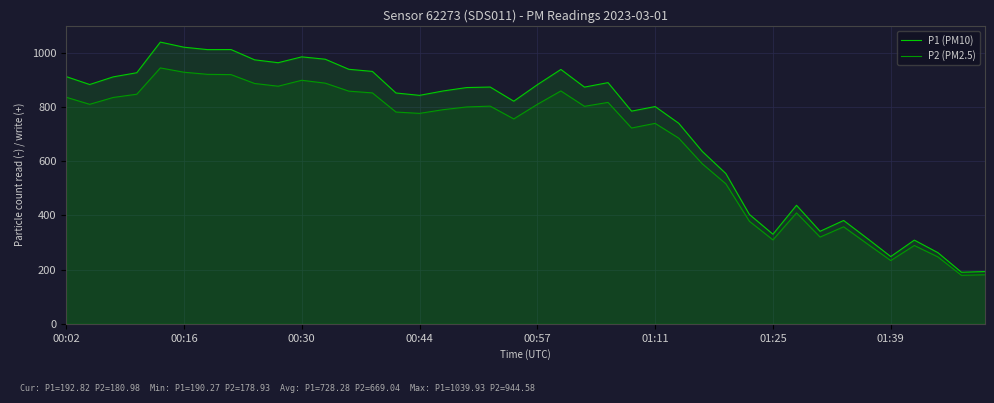

How many data points in P2 (PM2.5) are above 800?

20